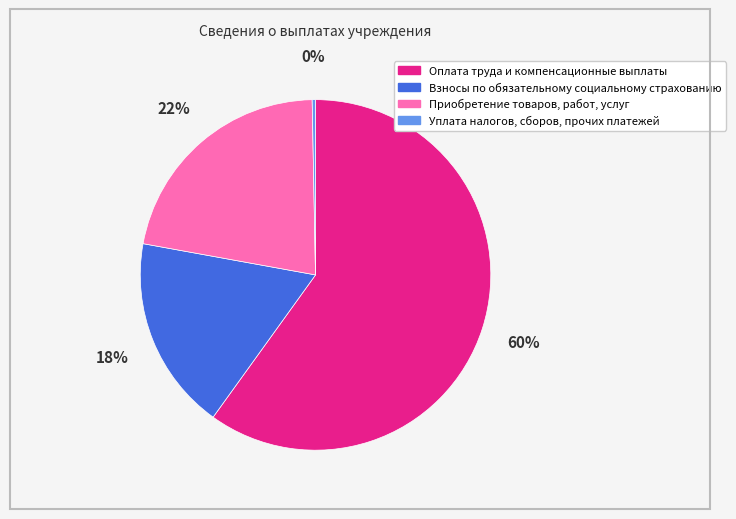

How many slices are in this pie chart?

4